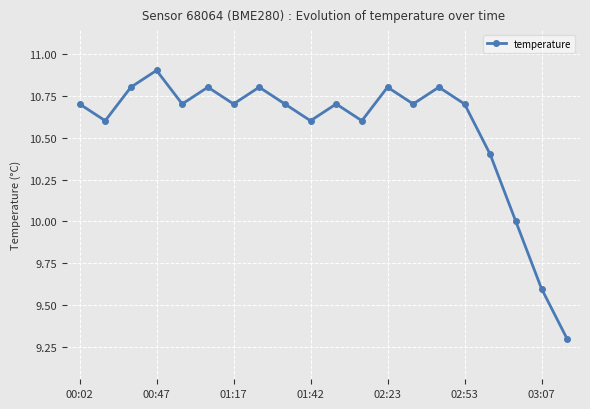

What is the average value?

10.5